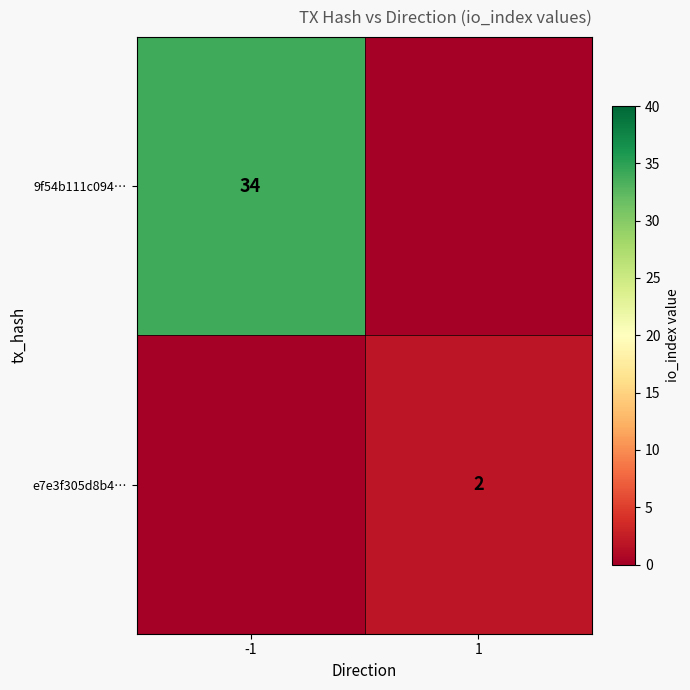

What is the difference between the highest and lowest values at 1?

2